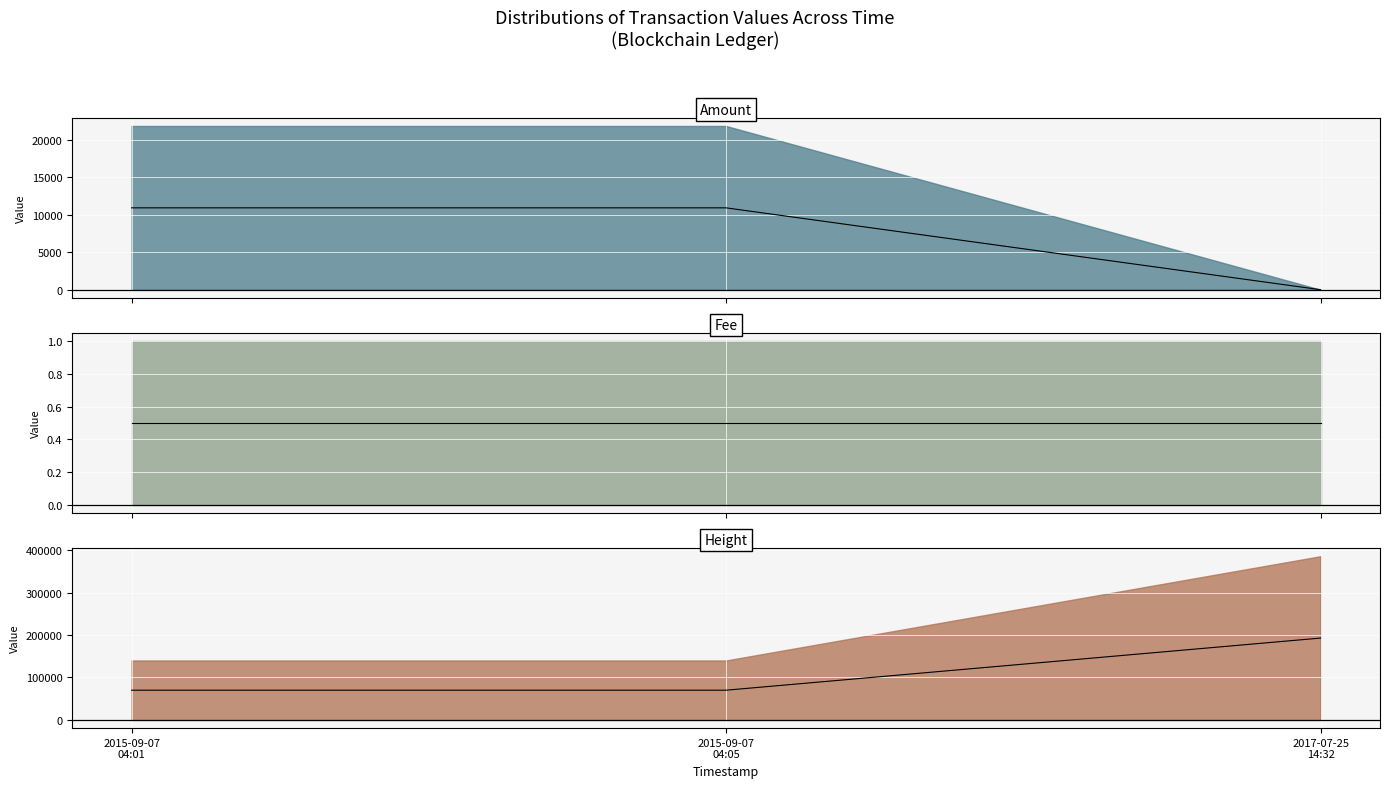

Between 2015-09-07
04:05 and 2017-07-25
14:32, which series saw the biggest shift?

Height (avg)